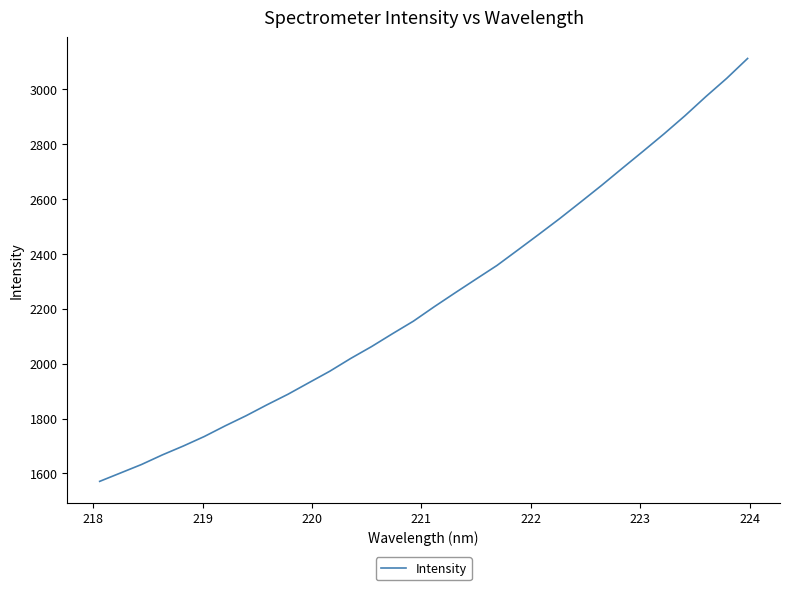

What is the difference between the maximum and minimum values?

1542.1